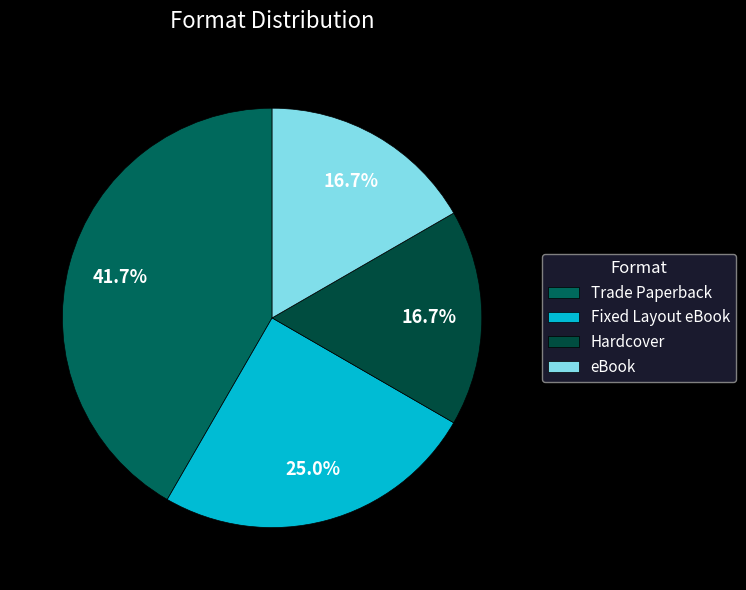

Which category has the smallest portion of the pie?

Hardcover